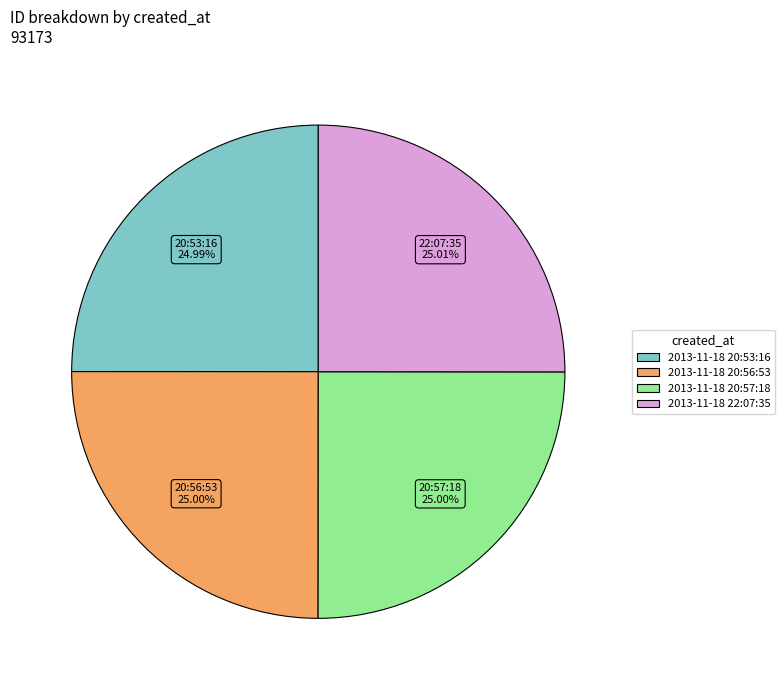

Approximately how many times larger is the value at 2013-11-18 20:56:53 compared to 2013-11-18 20:53:16?

1.0